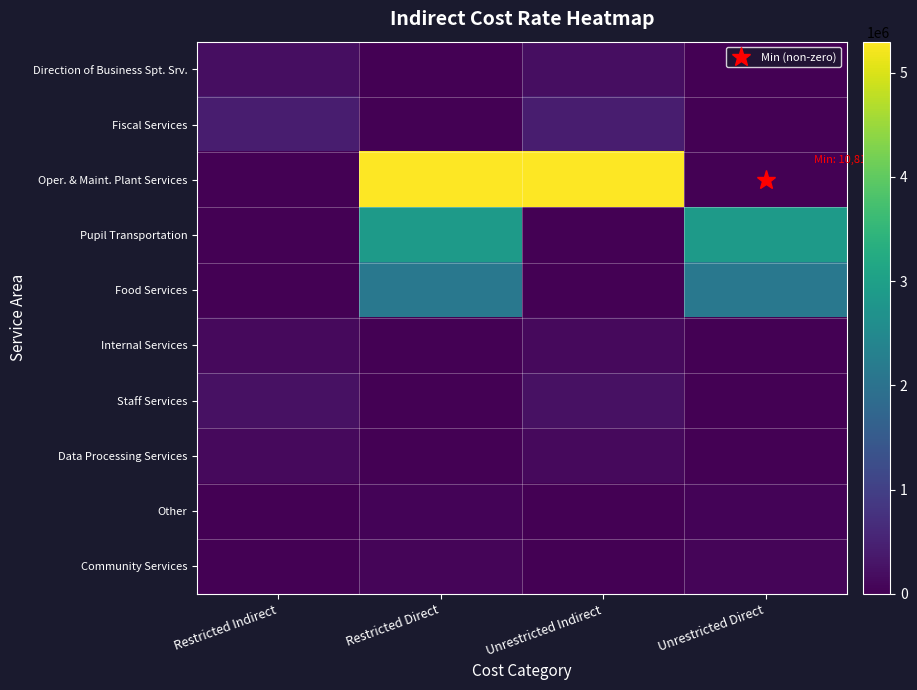

Which series has the largest total across all categories?

Oper. & Maint. Plant Services